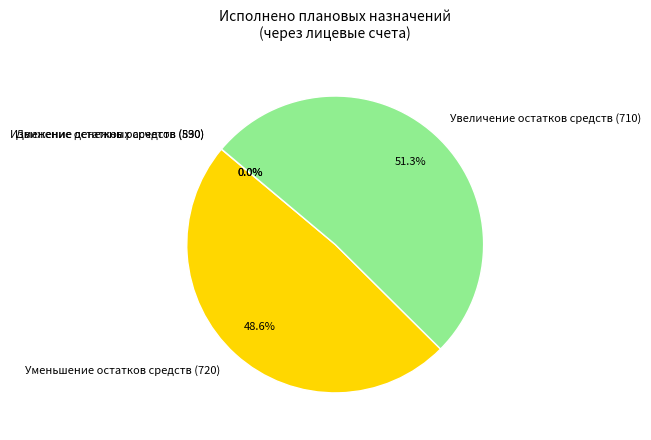

Is there any slice that represents more than half of the pie?

Yes